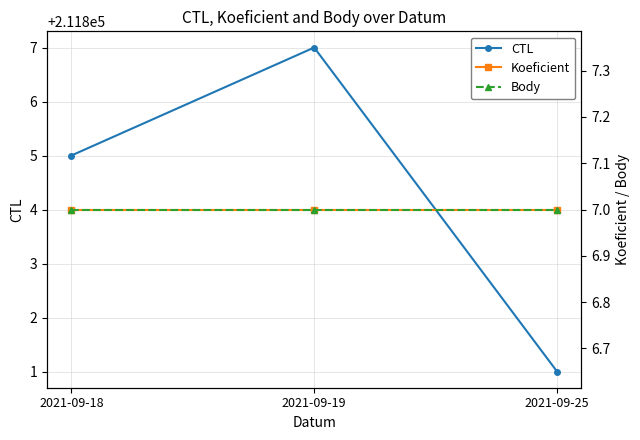

Rank the series by their maximum value, from highest to lowest.

CTL, Koeficient, Body